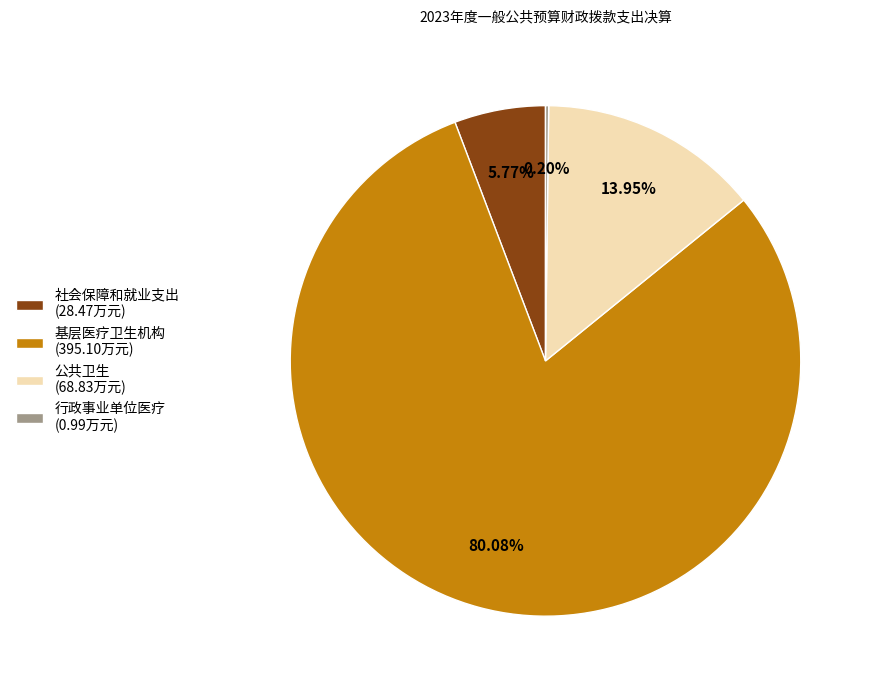

What percentage is NOT represented by 公共卫生?

86.0%